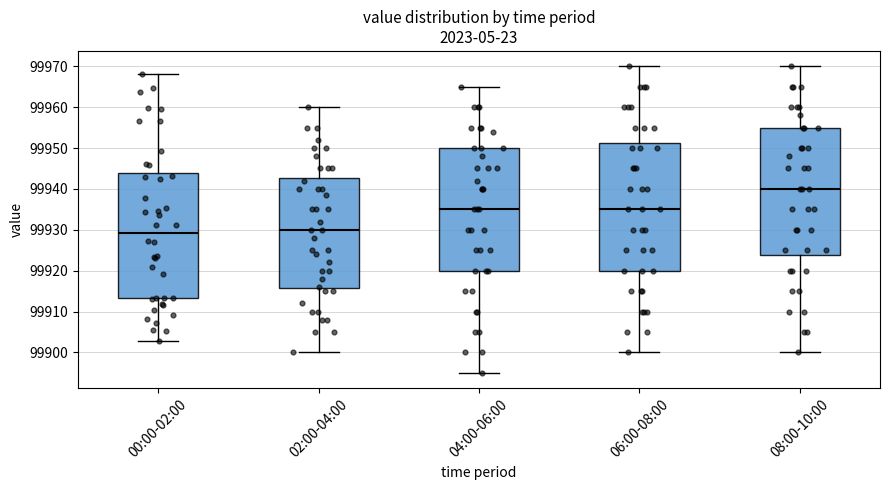

Reading left to right, read every box against the y-axis: the position of its median line, the range the box covers, and the ends of its whiskers. The values are not printed on the chart, so give them approximately, as read against the axis.

00:00-02:00: median 99929, box 99913 to 99944, whiskers 99903 to 99968
02:00-04:00: median 99930, box 99916 to 99943, whiskers 99900 to 99960
04:00-06:00: median 99935, box 99920 to 99950, whiskers 99895 to 99965
06:00-08:00: median 99935, box 99920 to 99951, whiskers 99900 to 99970
08:00-10:00: median 99940, box 99924 to 99955, whiskers 99900 to 99970